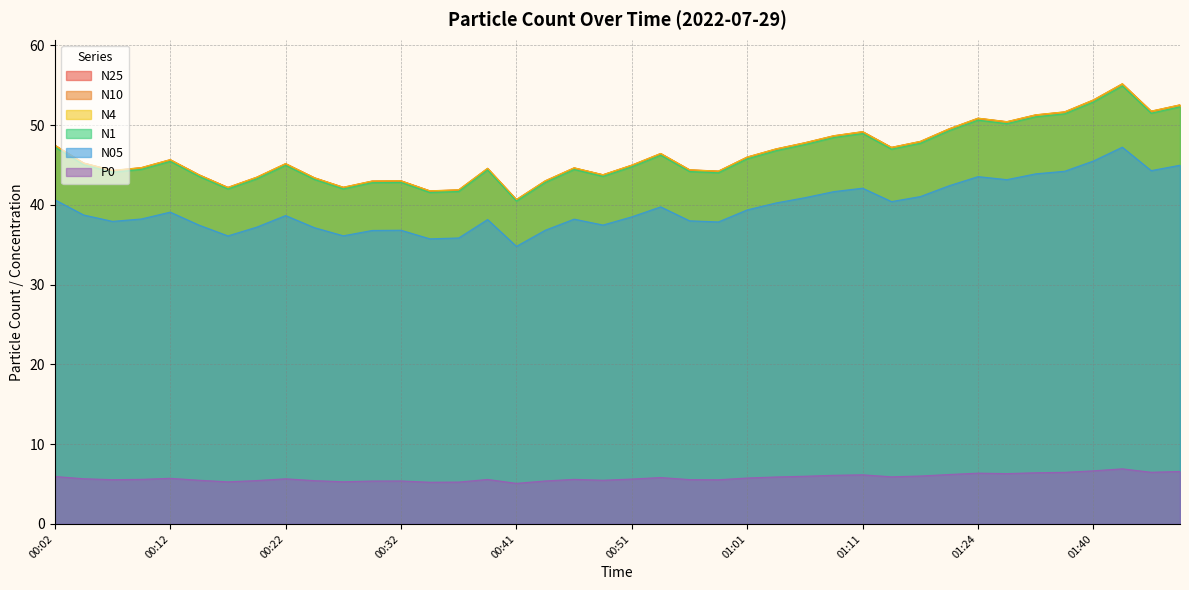

Reading left to right, transcribe all the data shown in this chart.

N25: 00:02=47.5	00:04=45.2	00:07=44.3	00:09=44.6	00:12=45.6	00:14=43.8	00:17=42.2	00:19=43.5	00:22=45.1	00:24=43.4	00:27=42.2	00:29=43.0	00:32=43.0	00:34=41.7	00:36=41.9	00:39=44.6	00:41=40.6	00:44=43.0	00:46=44.6	00:49=43.8	00:51=45.0	00:54=46.4	00:56=44.4	00:58=44.2	01:01=46.0	01:03=47.0	01:06=47.8	01:08=48.6	01:11=49.1	01:13=47.2	01:16=47.9	01:18=49.5	01:24=50.8	01:30=50.4	01:32=51.3	01:35=51.6	01:40=53.1	01:42=55.1	01:45=51.7	01:48=52.5
N10: 00:02=47.5	00:04=45.2	00:07=44.3	00:09=44.7	00:12=45.7	00:14=43.8	00:17=42.2	00:19=43.5	00:22=45.2	00:24=43.4	00:27=42.2	00:29=43.0	00:32=43.0	00:34=41.8	00:36=41.9	00:39=44.6	00:41=40.7	00:44=43.0	00:46=44.6	00:49=43.8	00:51=45.0	00:54=46.4	00:56=44.4	00:58=44.2	01:01=46.0	01:03=47.0	01:06=47.8	01:08=48.7	01:11=49.2	01:13=47.2	01:16=48.0	01:18=49.5	01:24=50.9	01:30=50.4	01:32=51.3	01:35=51.7	01:40=53.2	01:42=55.2	01:45=51.8	01:48=52.5
N4: 00:02=47.5	00:04=45.2	00:07=44.3	00:09=44.7	00:12=45.7	00:14=43.8	00:17=42.2	00:19=43.5	00:22=45.2	00:24=43.4	00:27=42.2	00:29=43.0	00:32=43.0	00:34=41.8	00:36=41.9	00:39=44.6	00:41=40.7	00:44=43.0	00:46=44.6	00:49=43.8	00:51=45.0	00:54=46.4	00:56=44.4	00:58=44.2	01:01=46.0	01:03=47.0	01:06=47.8	01:08=48.7	01:11=49.2	01:13=47.2	01:16=48.0	01:18=49.5	01:24=50.9	01:30=50.4	01:32=51.3	01:35=51.6	01:40=53.1	01:42=55.2	01:45=51.7	01:48=52.5
N1: 00:02=47.2	00:04=45.0	00:07=44.1	00:09=44.5	00:12=45.5	00:14=43.6	00:17=42.0	00:19=43.3	00:22=45.0	00:24=43.2	00:27=42.0	00:29=42.8	00:32=42.8	00:34=41.5	00:36=41.7	00:39=44.4	00:41=40.5	00:44=42.8	00:46=44.4	00:49=43.6	00:51=44.8	00:54=46.2	00:56=44.2	00:58=44.0	01:01=45.8	01:03=46.8	01:06=47.6	01:08=48.4	01:11=48.9	01:13=47.0	01:16=47.7	01:18=49.3	01:24=50.6	01:30=50.2	01:32=51.0	01:35=51.4	01:40=52.9	01:42=54.9	01:45=51.5	01:48=52.3
N05: 00:02=40.6	00:04=38.7	00:07=37.9	00:09=38.2	00:12=39.1	00:14=37.5	00:17=36.1	00:19=37.2	00:22=38.7	00:24=37.1	00:27=36.1	00:29=36.8	00:32=36.8	00:34=35.7	00:36=35.9	00:39=38.2	00:41=34.8	00:44=36.8	00:46=38.2	00:49=37.5	00:51=38.5	00:54=39.8	00:56=38.0	00:58=37.9	01:01=39.4	01:03=40.2	01:06=40.9	01:08=41.7	01:11=42.1	01:13=40.4	01:16=41.0	01:18=42.4	01:24=43.5	01:30=43.2	01:32=43.9	01:35=44.2	01:40=45.5	01:42=47.2	01:45=44.3	01:48=45.0
P0: 00:02=6.0	00:04=5.7	00:07=5.5	00:09=5.6	00:12=5.7	00:14=5.5	00:17=5.3	00:19=5.4	00:22=5.7	00:24=5.4	00:27=5.3	00:29=5.4	00:32=5.4	00:34=5.2	00:36=5.2	00:39=5.6	00:41=5.1	00:44=5.4	00:46=5.6	00:49=5.5	00:51=5.6	00:54=5.8	00:56=5.6	00:58=5.5	01:01=5.8	01:03=5.9	01:06=6.0	01:08=6.1	01:11=6.2	01:13=5.9	01:16=6.0	01:18=6.2	01:24=6.4	01:30=6.3	01:32=6.4	01:35=6.5	01:40=6.7	01:42=6.9	01:45=6.5	01:48=6.6